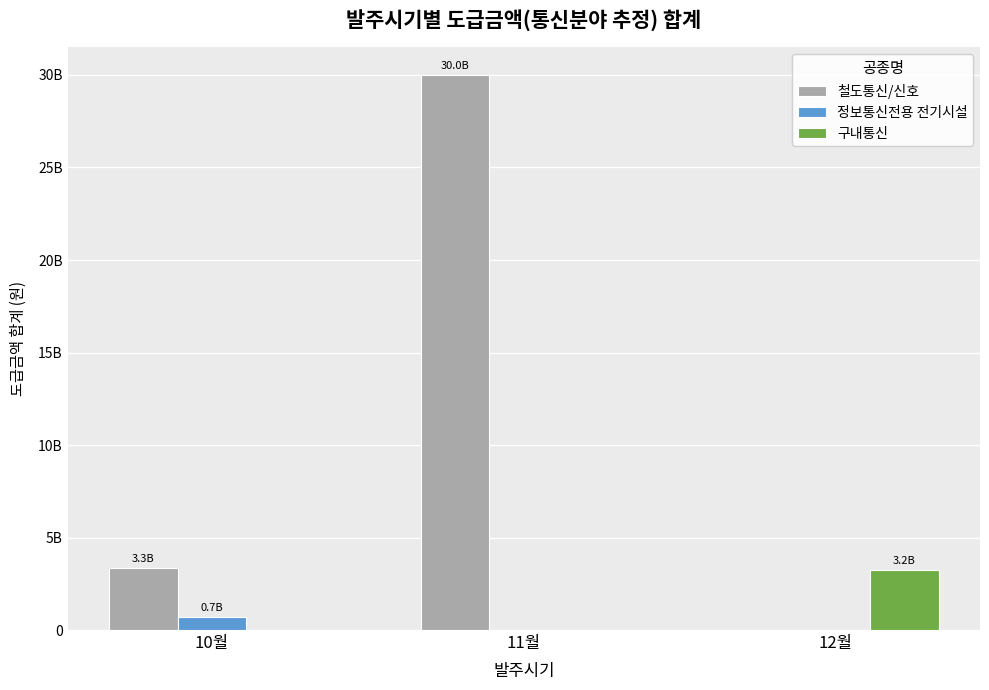

Which series has the largest range (max minus min)?

철도통신/신호